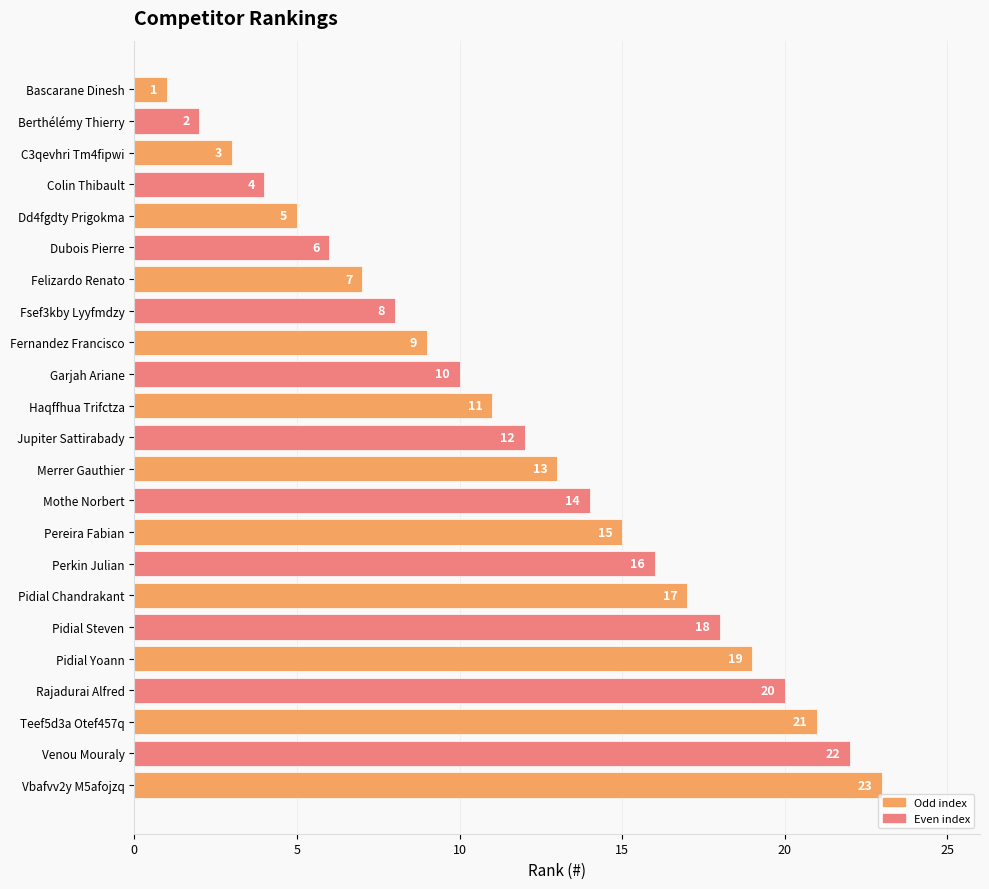

At which category does the chart reach its minimum across all series?

Bascarane Dinesh